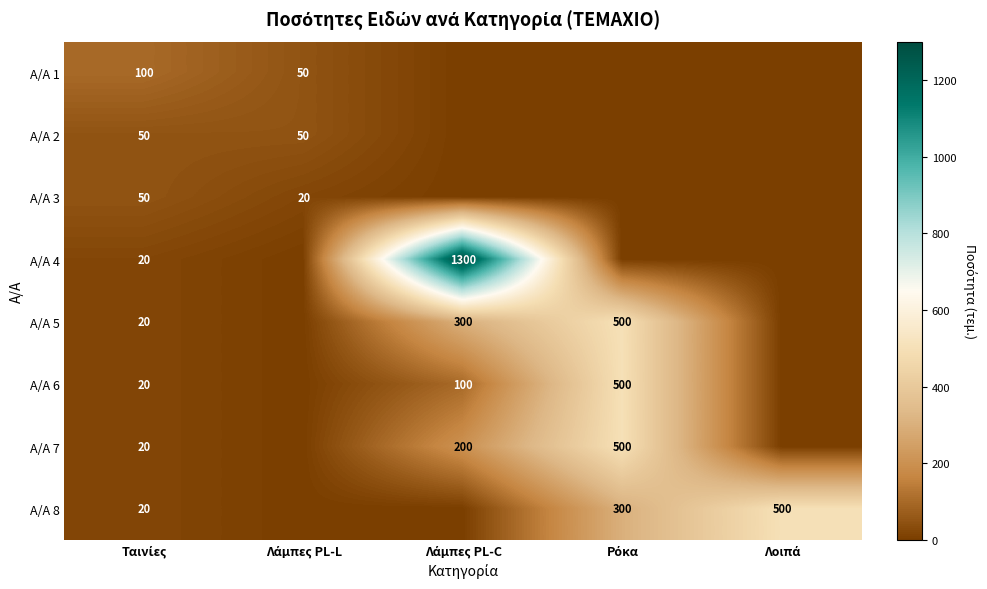

Which category has the lowest value in the A/A 4 series?

Λάμπες PL-L